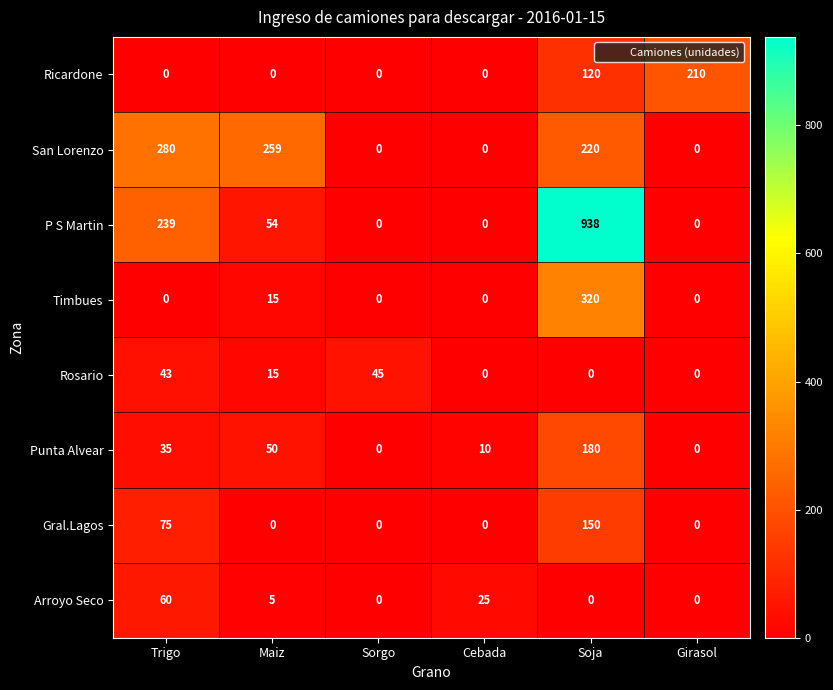

What is the approximate value of Ricardone at Soja, to the nearest 10?

120